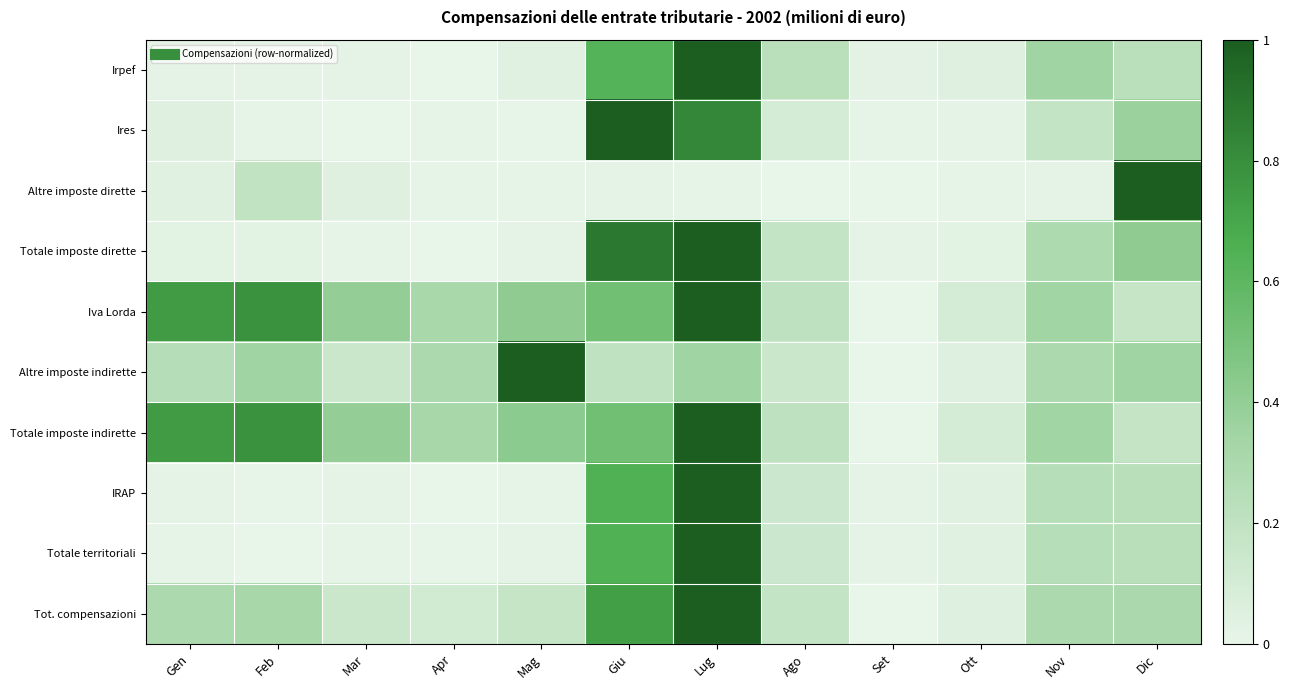

Between Giu and Ott, which is larger?

Giu